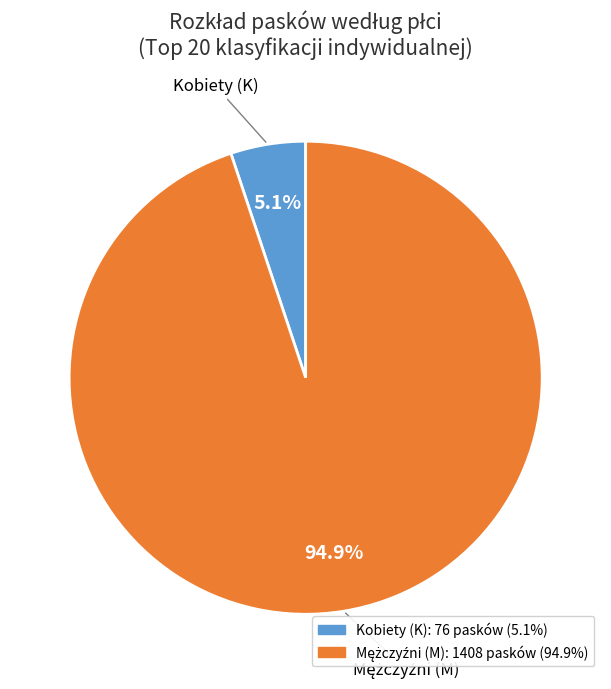

Count the number of slices in the pie.

2